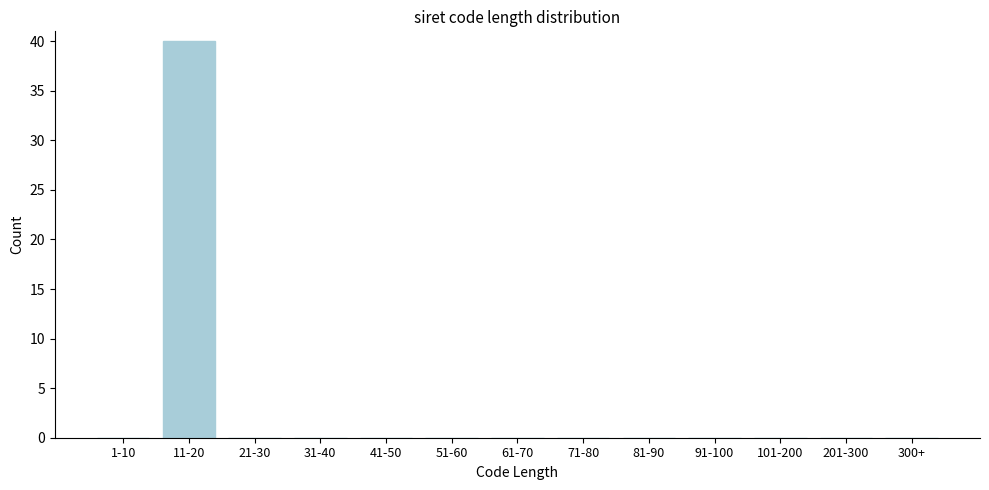

Reading left to right, list all the values displayed in this chart.

1-10=0	11-20=40	21-30=0	31-40=0	41-50=0	51-60=0	61-70=0	71-80=0	81-90=0	91-100=0	101-200=0	201-300=0	300+=0